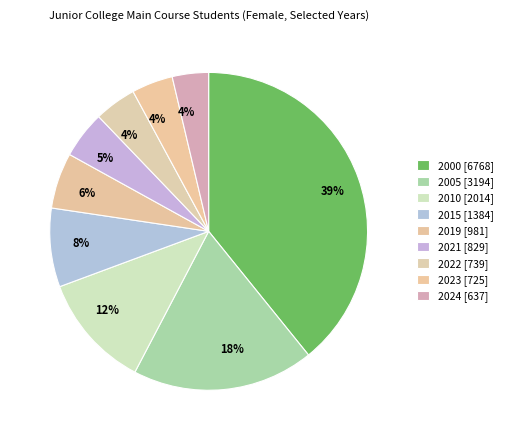

What is the total percentage of 2005 and 2022?

22.8%